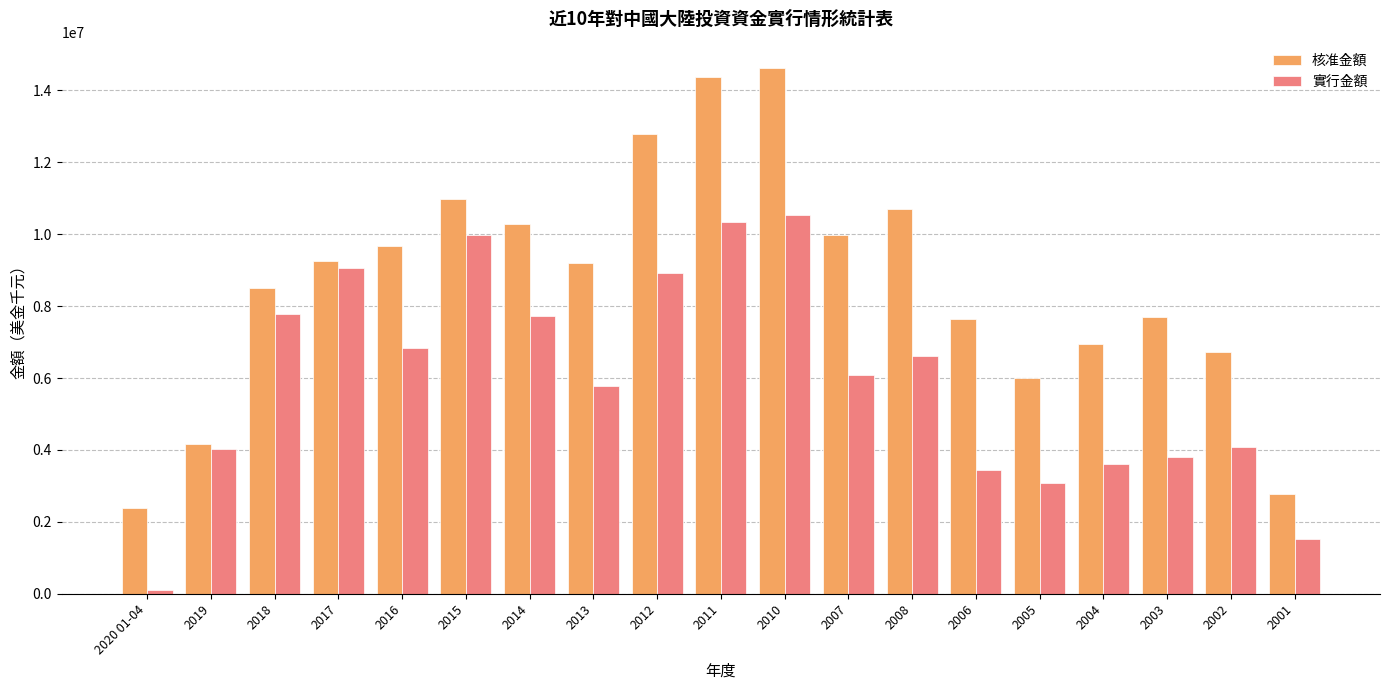

Which category has the lowest value in the 實行金額 series?

2020 01-04